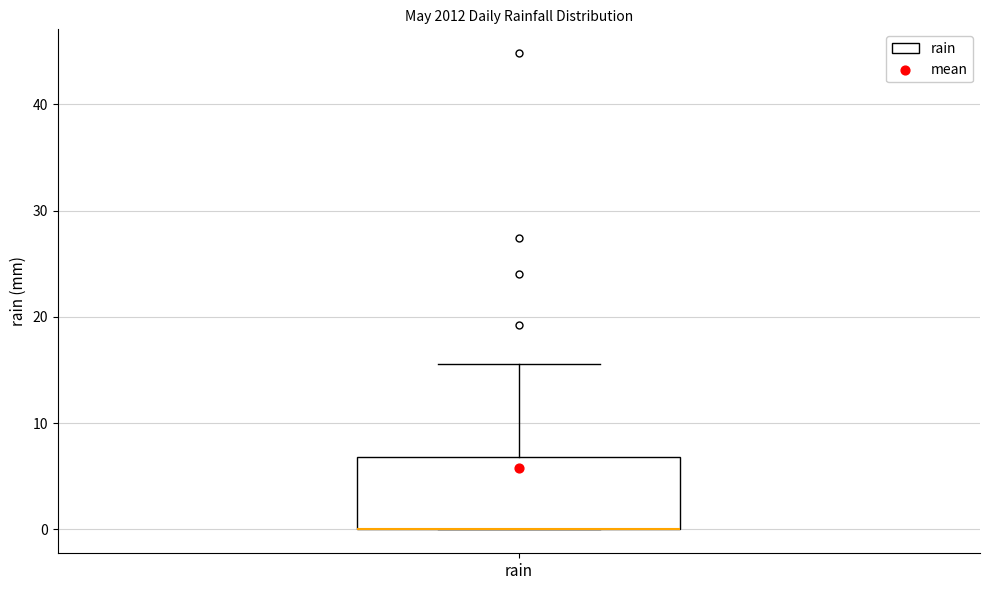

Transcribe this box plot: give where the median line is, the range the box spans, and where the two whiskers end, as read against the y-axis. The values are not printed on the chart, so give them approximately, as read against the axis.

median 0 (drawn on the box's lower edge), box 0 to 7, whiskers 0 to 16